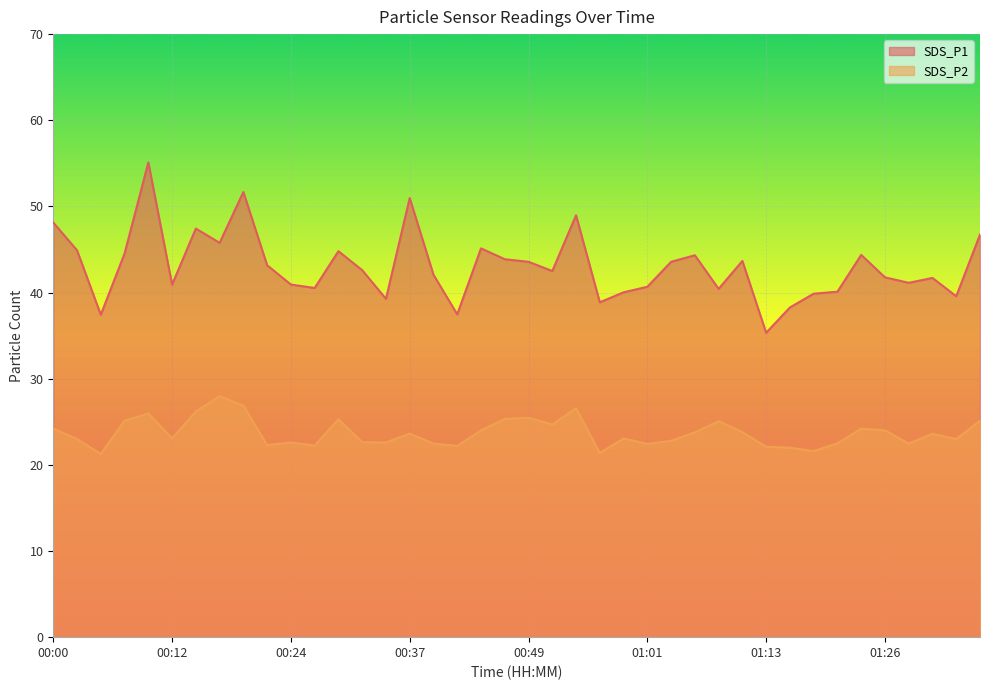

True or false: SDS_P1 and SDS_P2 intersect in this chart.

False